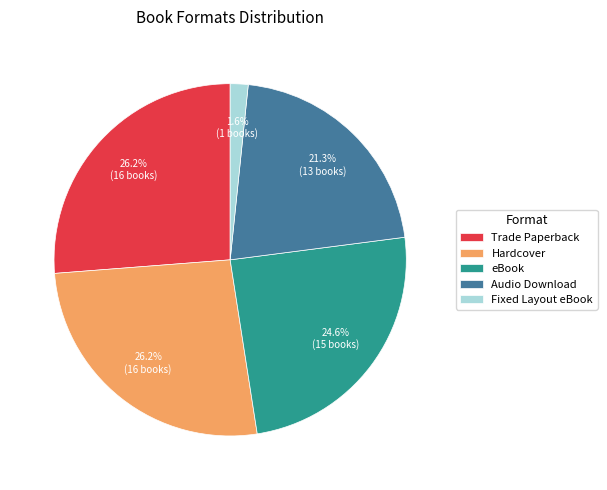

To the nearest percent, what is the difference between the largest and smallest slice percentages?

25%